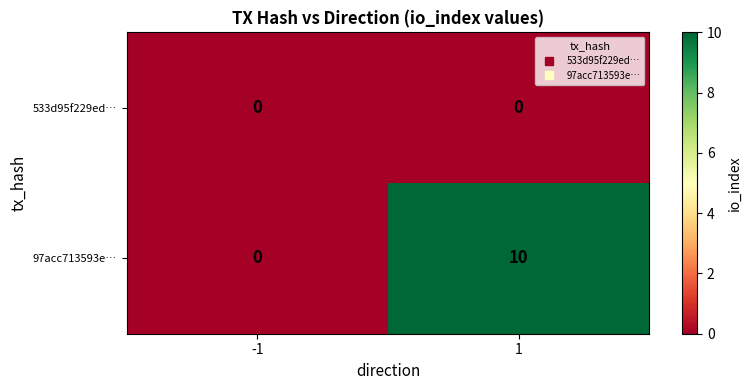

The 97acc713593e… series shows 0 at -1. True or false?

True